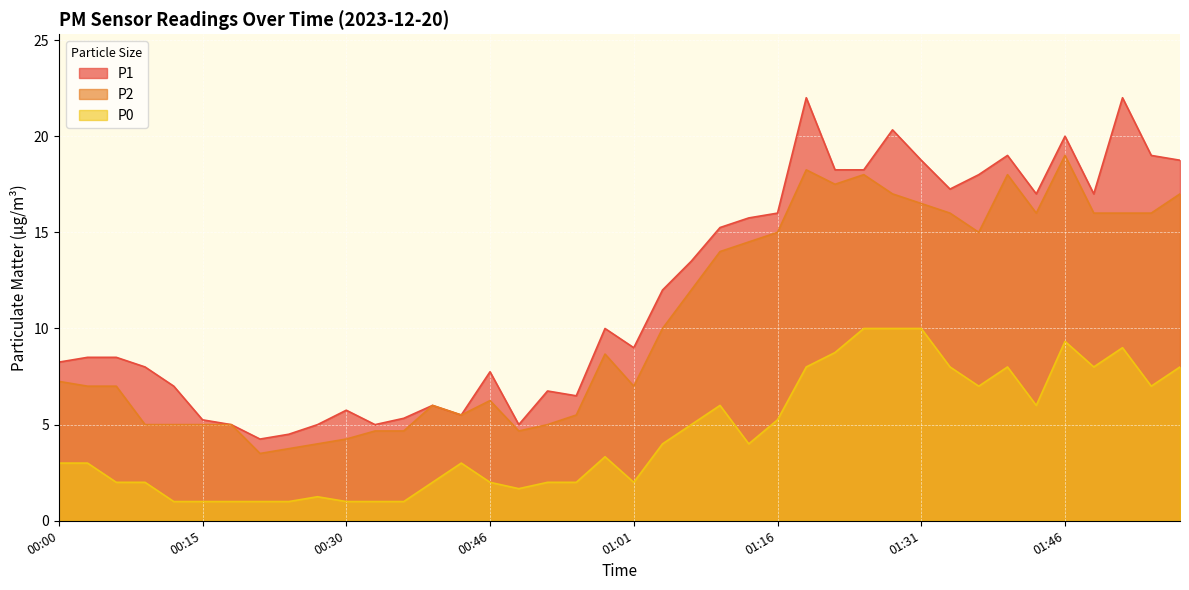

List the series in order of their overall mean, highest first.

P1, P2, P0